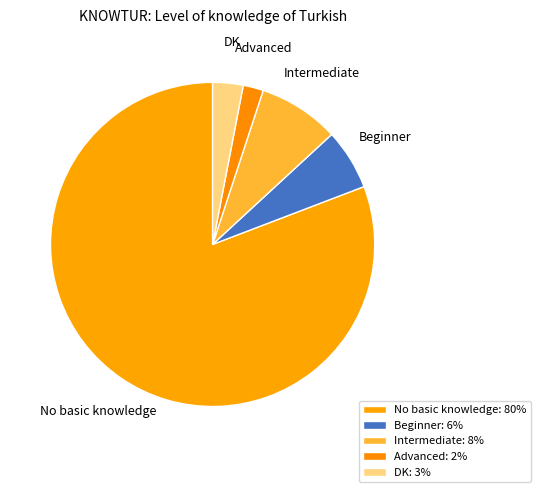

What is the ratio of the value at DK to the value at Intermediate?

0.4